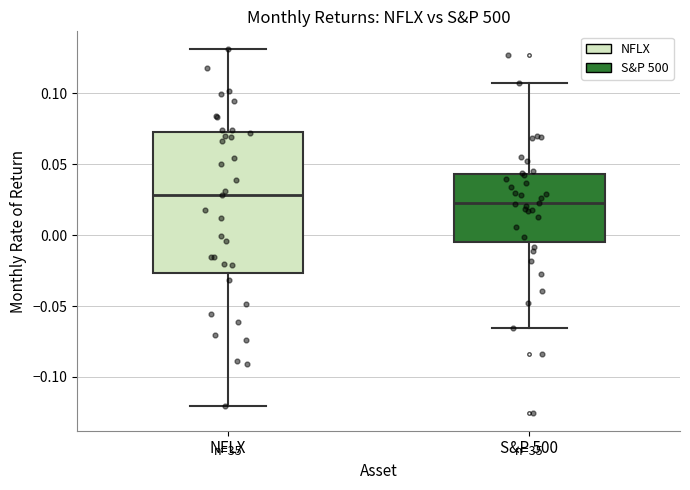

Reading left to right, transcribe this box plot: for each box, give where its median line is, the range the box spans, and where its two whiskers end, as read against the y-axis. The values are not printed on the chart, so give them approximately, as read against the axis.

NFLX: median 0.030, box -0.025 to 0.075, whiskers -0.120 to 0.130
S&P 500: median 0.025, box -0.005 to 0.045, whiskers -0.065 to 0.110